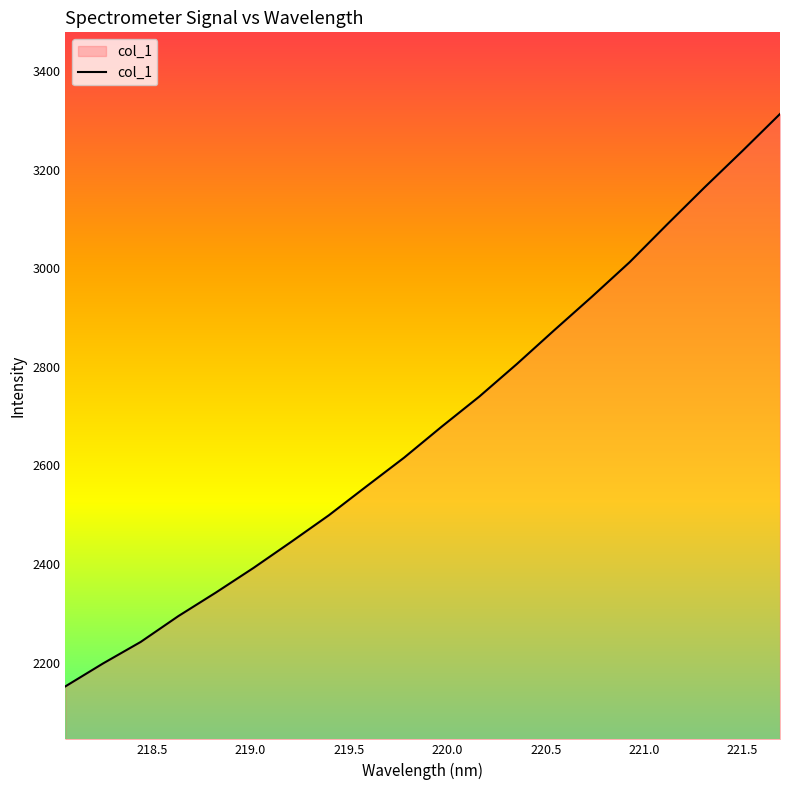

What is the smallest value displayed?

2151.8